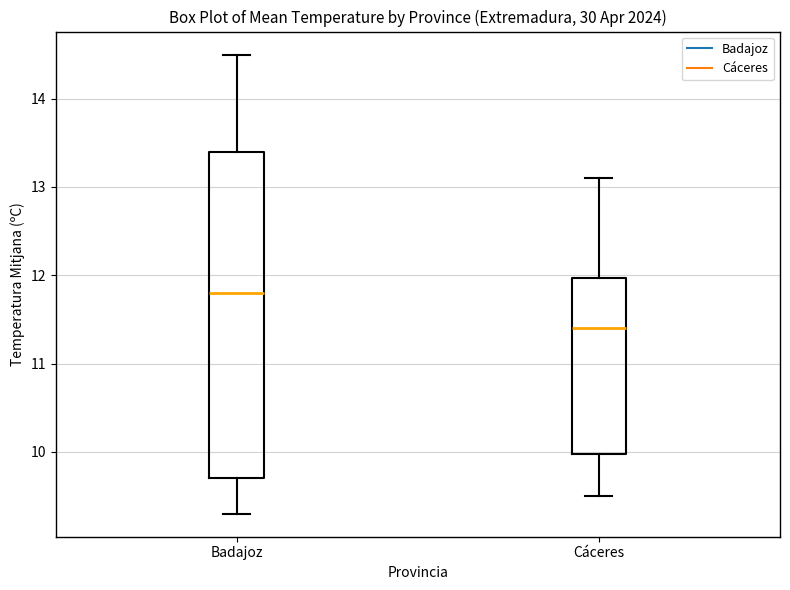

Which box's median line is the highest?

Badajoz